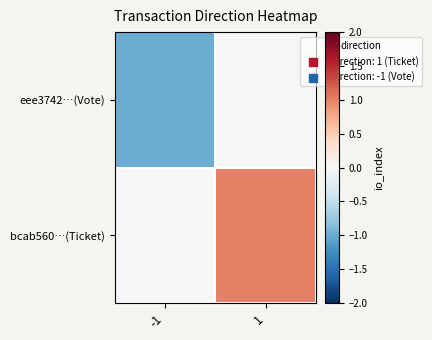

Which label corresponds to the smallest value in the chart?

-1